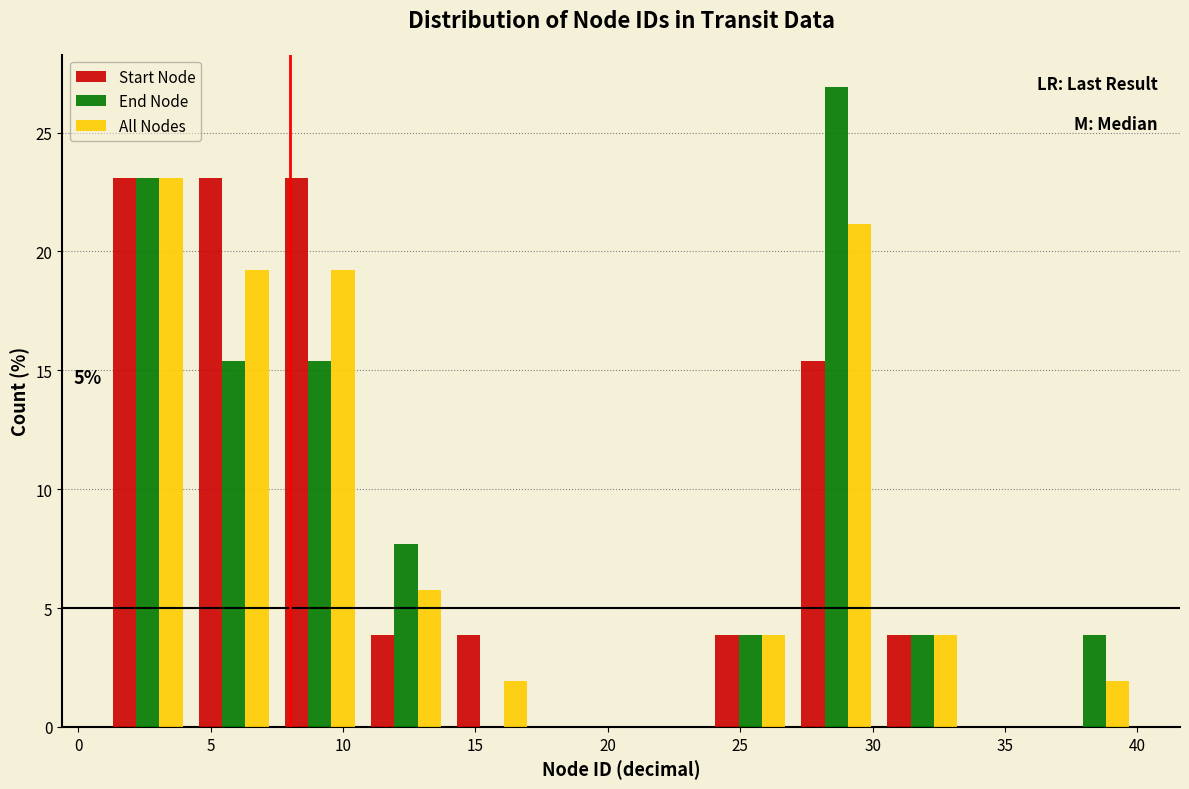

In the All Nodes series, which range on the x-axis has the tallest bar?

1.00 to 4.25